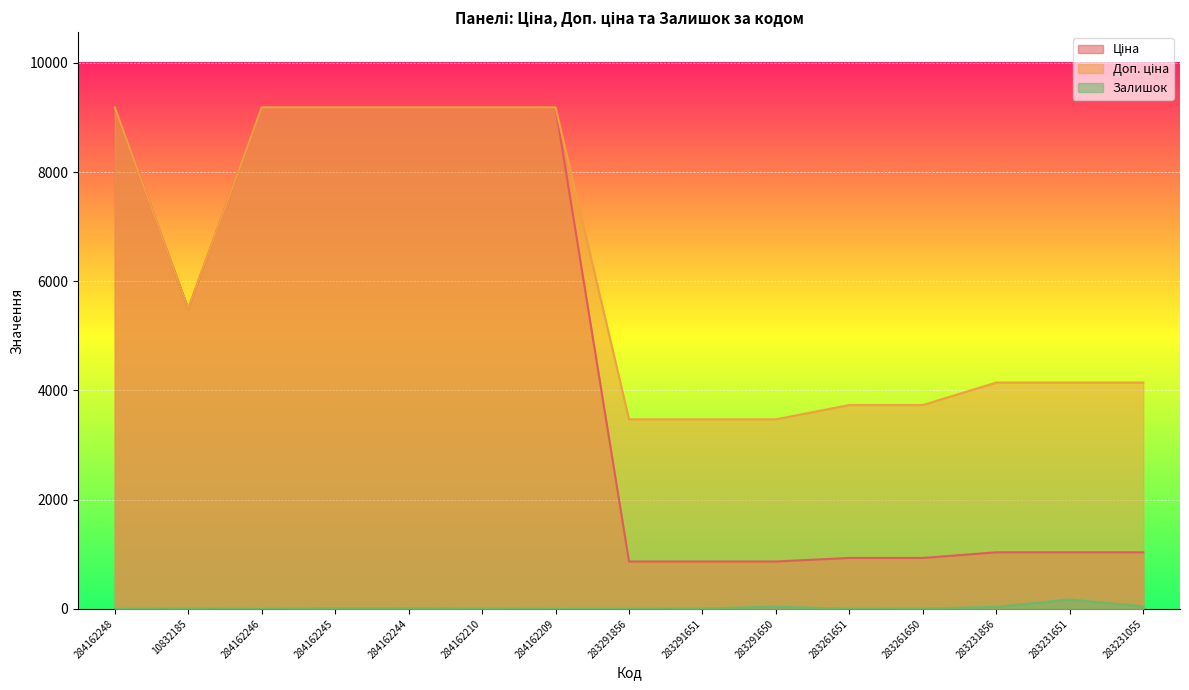

Does the chart display data point markers on the line(s)?

No